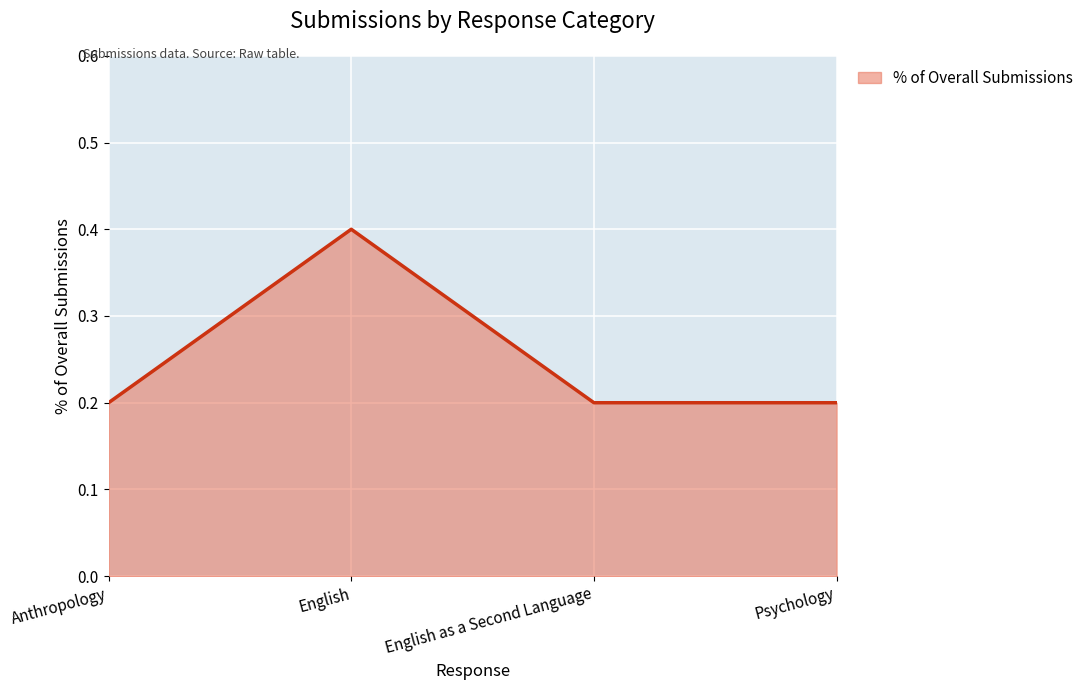

How many interior local peaks (higher than both neighbors) does the data have?

1